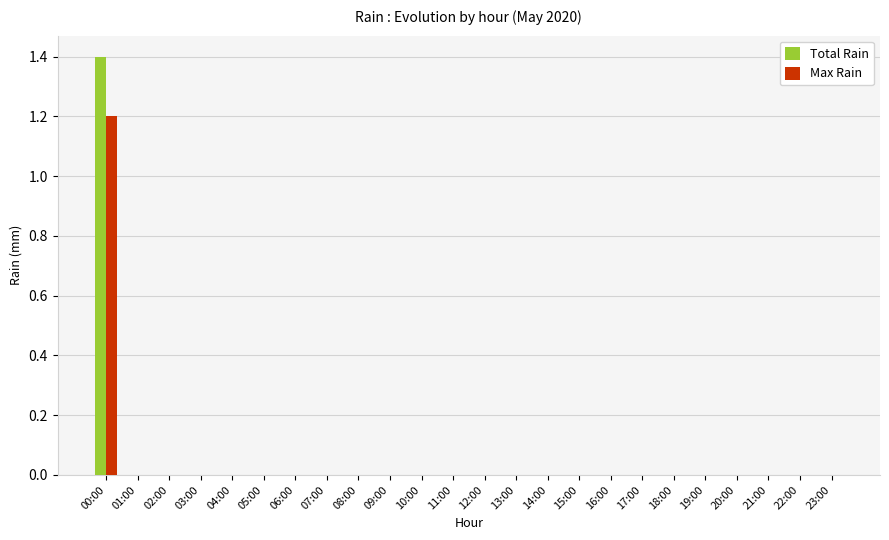

At which label does Total Rain reach its peak?

00:00